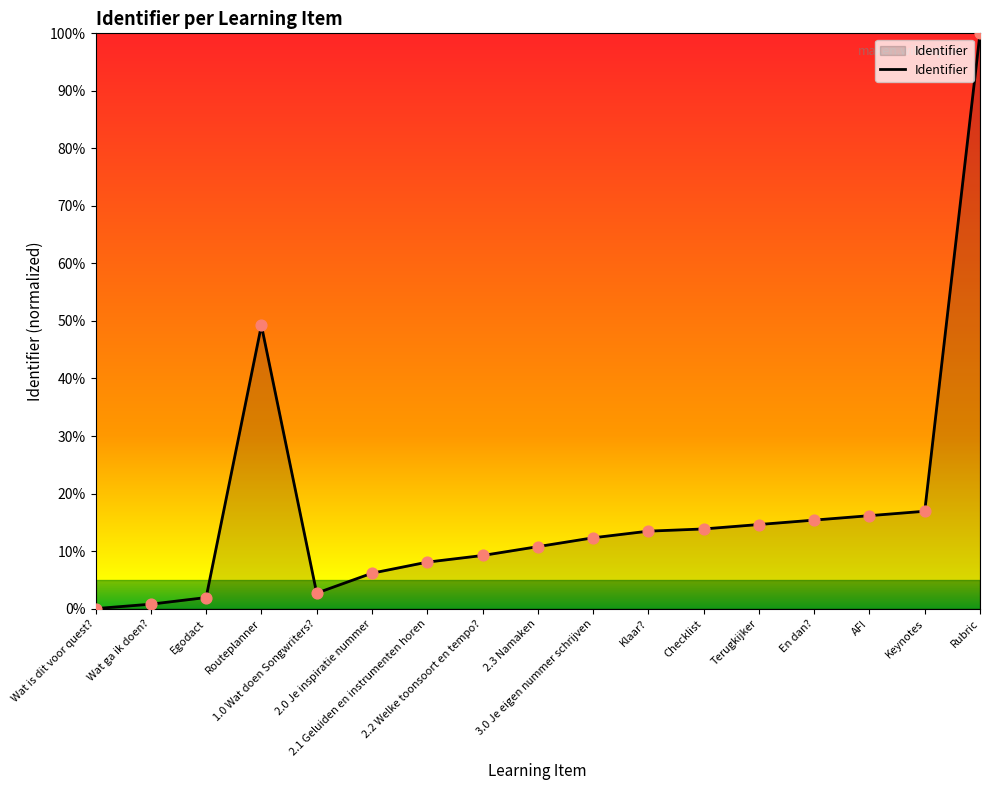

What is the change in value from 2.2 Welke toonsoort en tempo? to Checklist?

+4.6